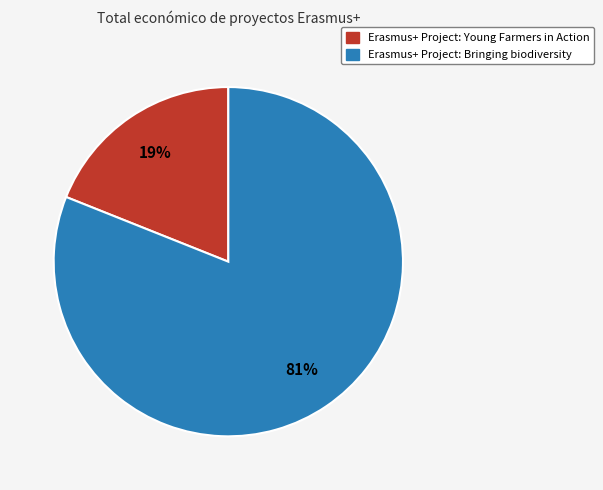

To the nearest percent, what is the difference between the Erasmus+ Project: Bringing biodiversity and Erasmus+ Project: Young Farmers in Action slice percentages?

62%